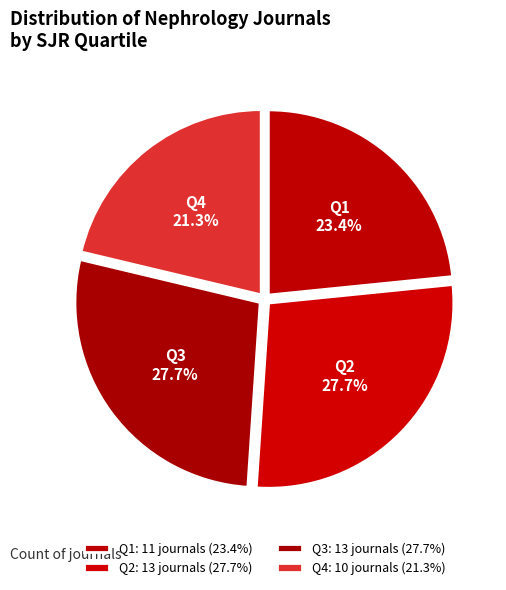

Count the number of slices in the pie.

4